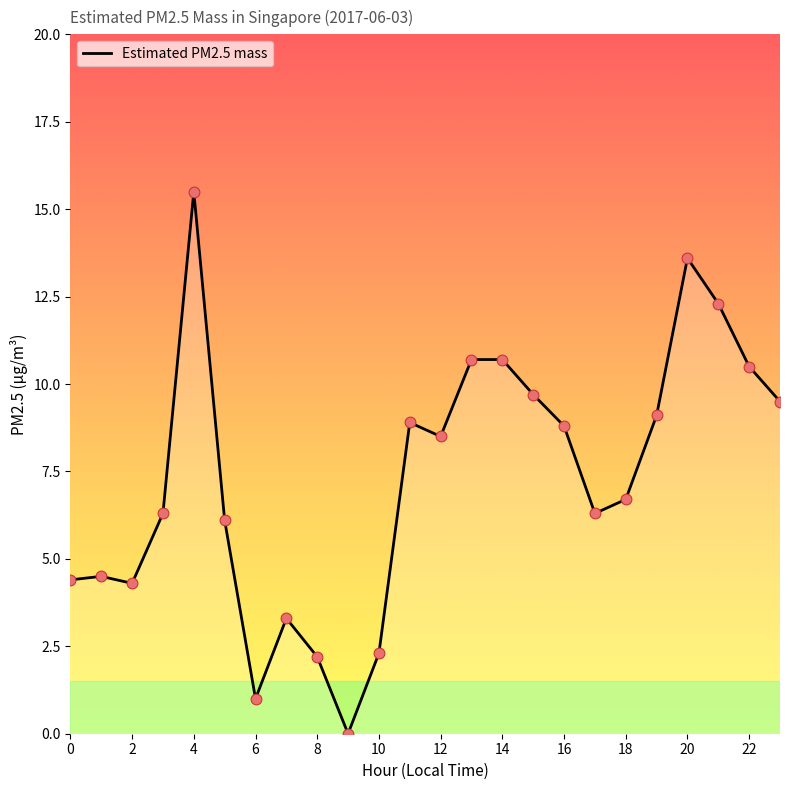

What is the difference between the maximum and minimum values?

15.5